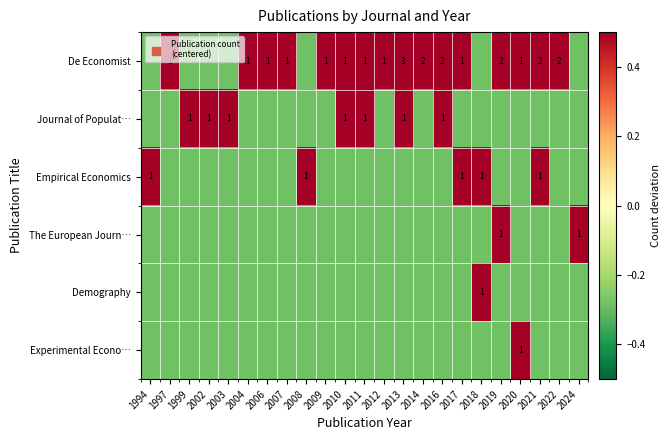

Which has a higher value, 2022 or 2004?

2022